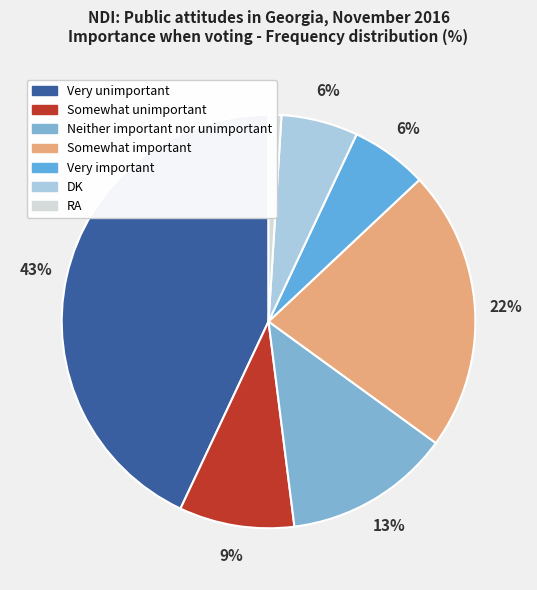

How many segments does this pie chart have?

7